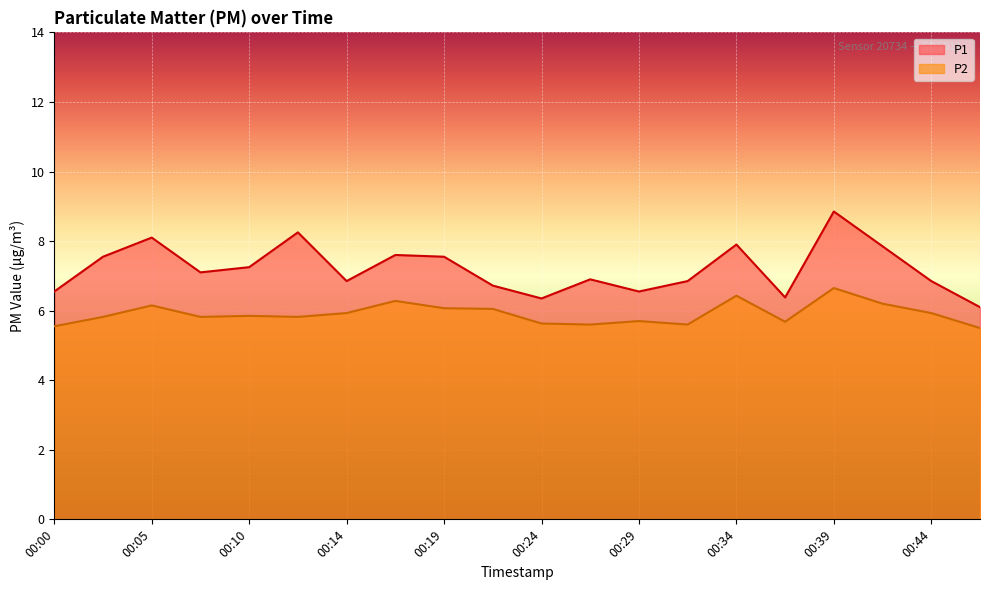

What is the average value of the P2 series?

5.9